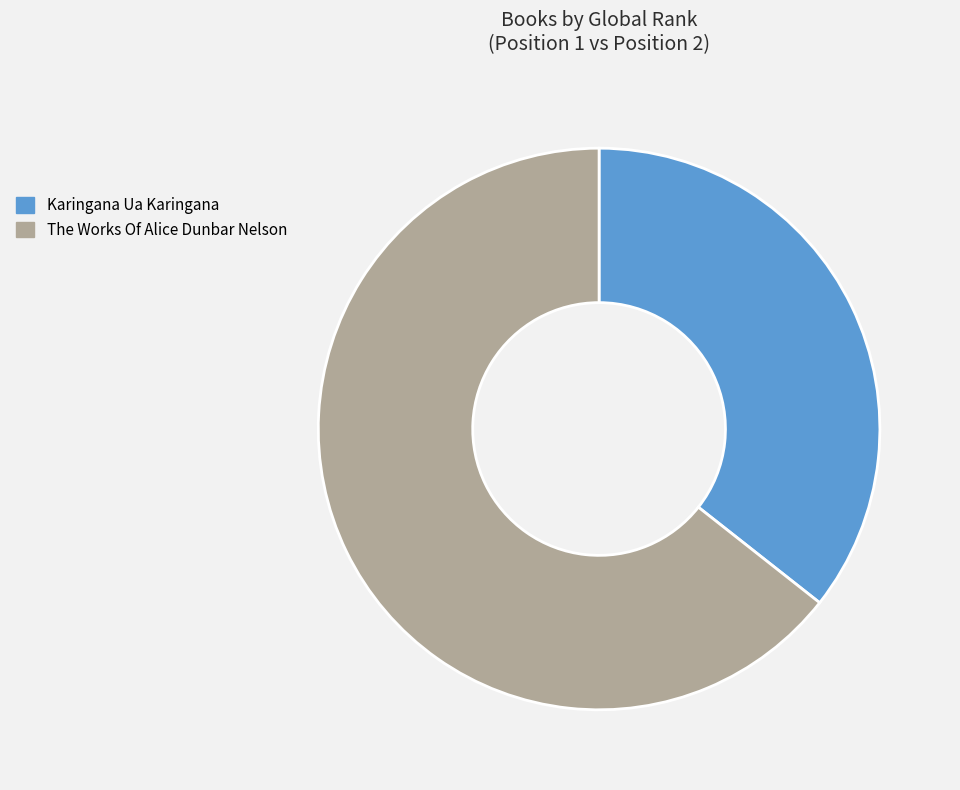

Approximately how many times larger is the value at Karingana Ua Karingana compared to The Works Of Alice Dunbar Nelson?

0.6